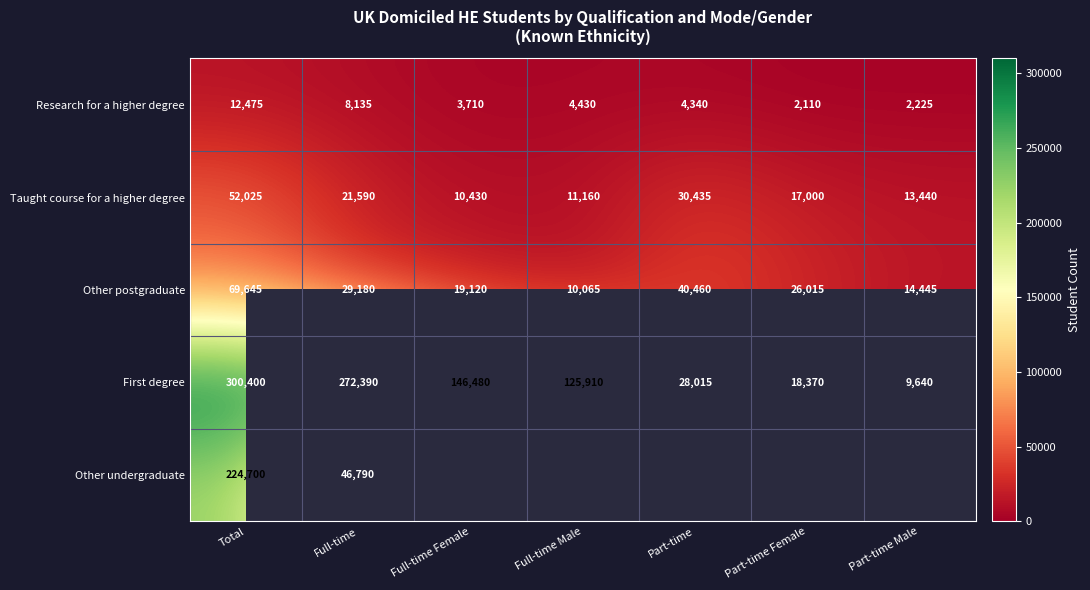

At which category does the chart reach its peak across all series?

Total